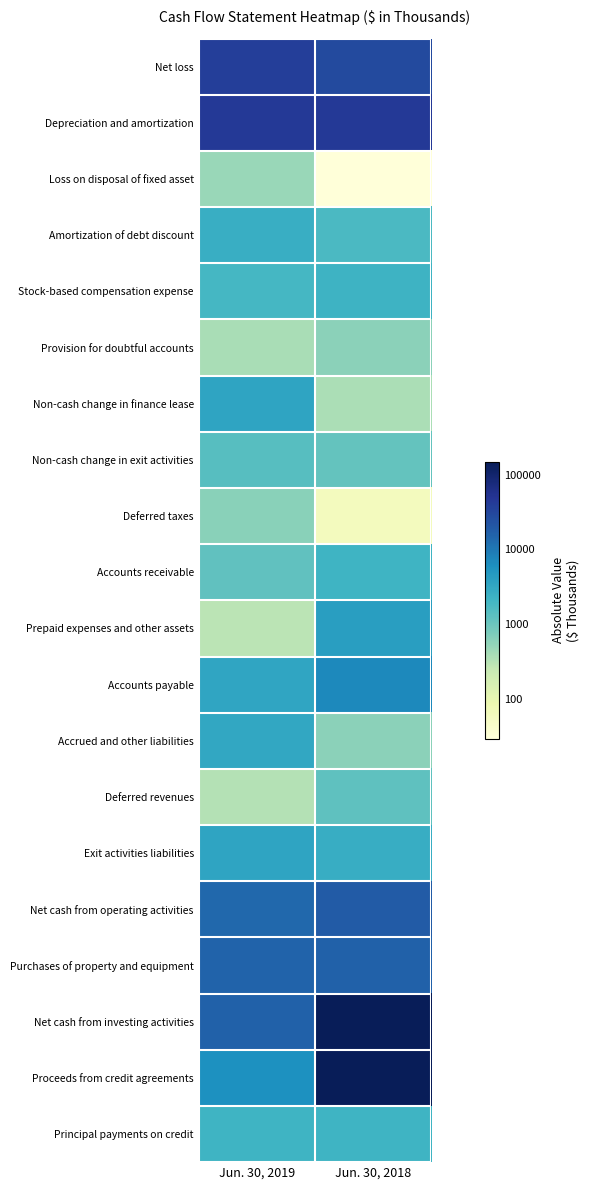

Reading left to right, list all the values displayed in this chart.

Net loss: Jun. 30, 2019=4.6	Jun. 30, 2018=4.5
Depreciation and amortization: Jun. 30, 2019=4.6	Jun. 30, 2018=4.6
Loss on disposal of fixed asset: Jun. 30, 2019=2.7	Jun. 30, 2018=1.5
Amortization of debt discount: Jun. 30, 2019=3.4	Jun. 30, 2018=3.2
Stock-based compensation expense: Jun. 30, 2019=3.3	Jun. 30, 2018=3.3
Provision for doubtful accounts: Jun. 30, 2019=2.6	Jun. 30, 2018=2.8
Non-cash change in finance lease: Jun. 30, 2019=3.5	Jun. 30, 2018=2.6
Non-cash change in exit activities: Jun. 30, 2019=3.1	Jun. 30, 2018=3.0
Deferred taxes: Jun. 30, 2019=2.8	Jun. 30, 2018=1.8
Accounts receivable: Jun. 30, 2019=3.1	Jun. 30, 2018=3.3
Prepaid expenses and other assets: Jun. 30, 2019=2.5	Jun. 30, 2018=3.6
Accounts payable: Jun. 30, 2019=3.5	Jun. 30, 2018=3.8
Accrued and other liabilities: Jun. 30, 2019=3.5	Jun. 30, 2018=2.8
Deferred revenues: Jun. 30, 2019=2.5	Jun. 30, 2018=3.1
Exit activities liabilities: Jun. 30, 2019=3.5	Jun. 30, 2018=3.4
Net cash from operating activities: Jun. 30, 2019=4.1	Jun. 30, 2018=4.3
Purchases of property and equipment: Jun. 30, 2019=4.2	Jun. 30, 2018=4.2
Net cash from investing activities: Jun. 30, 2019=4.2	Jun. 30, 2018=5.2
Proceeds from credit agreements: Jun. 30, 2019=3.8	Jun. 30, 2018=5.2
Principal payments on credit: Jun. 30, 2019=3.3	Jun. 30, 2018=3.3